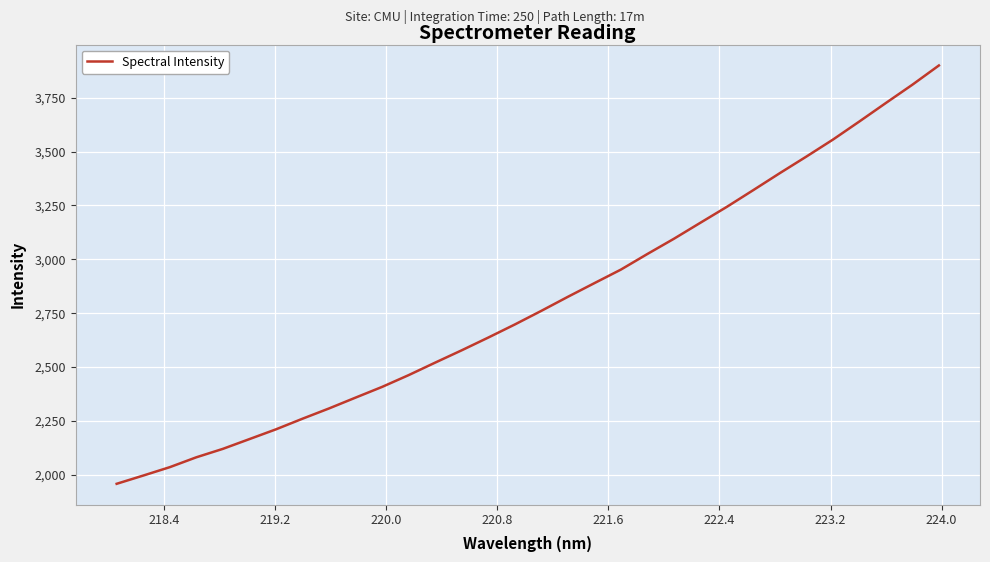

What is the difference between the maximum and minimum values?

1941.1